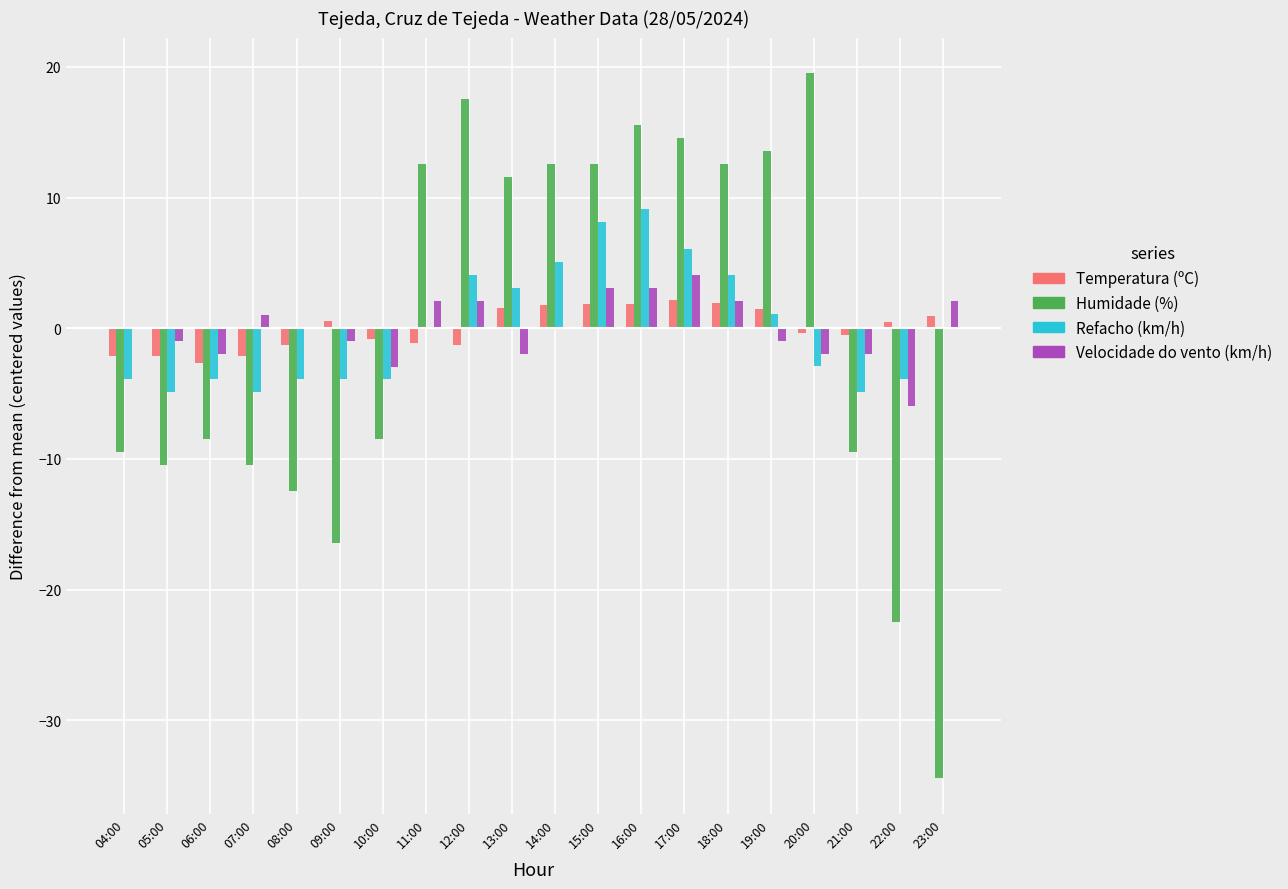

How many distinct data groups are displayed?

4